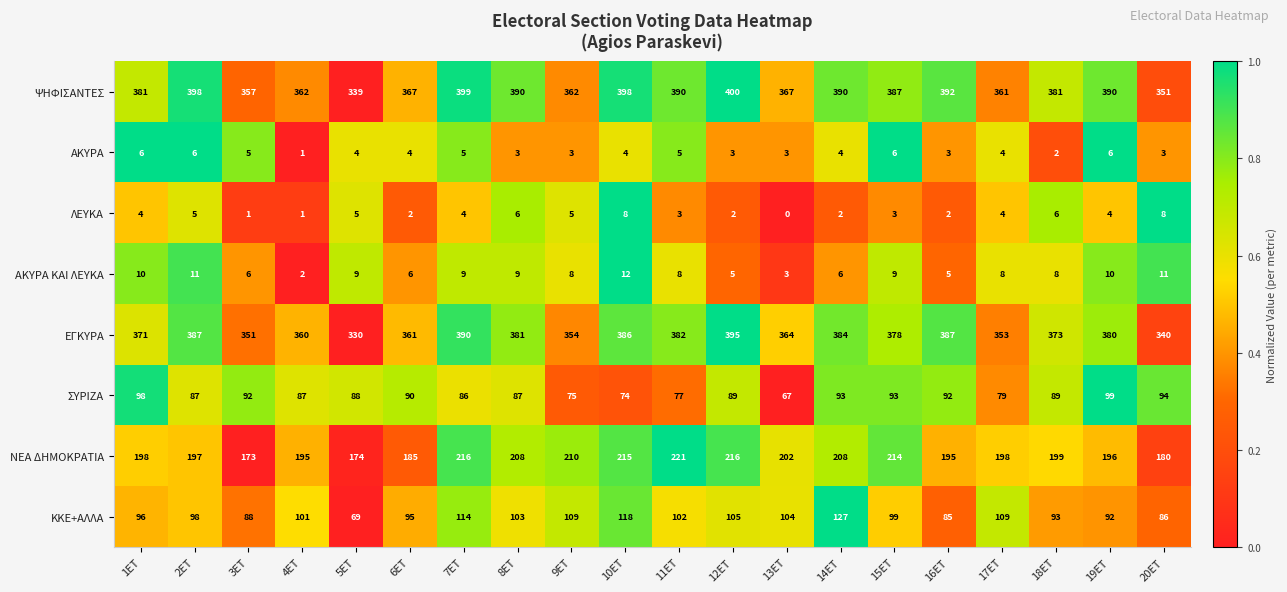

The value of ΑΚΥΡΑ at 20ET is 3. True or false?

True